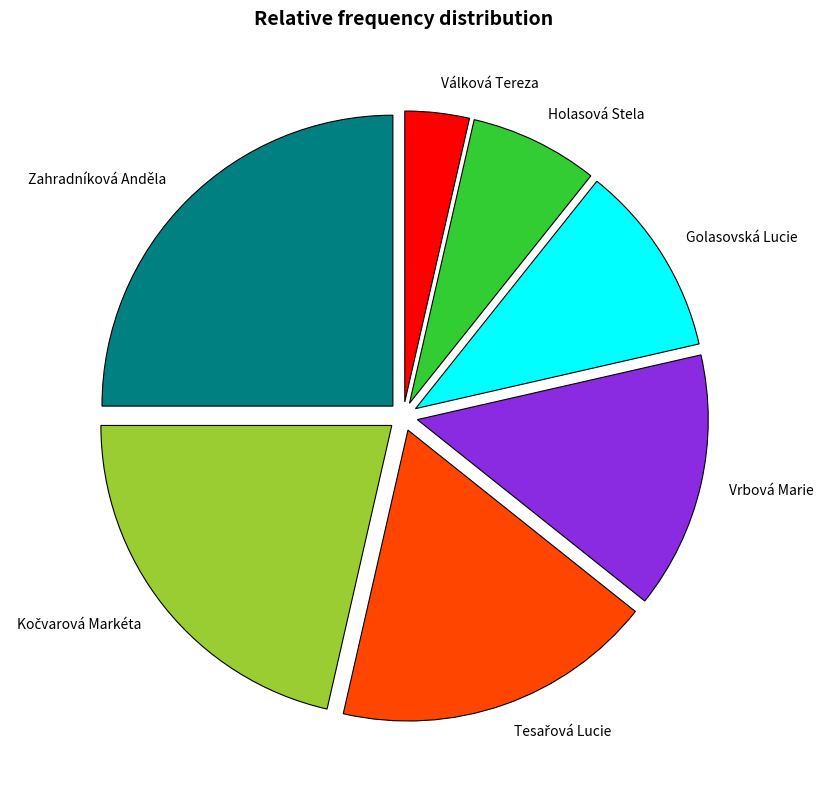

How many slices are in this pie chart?

7